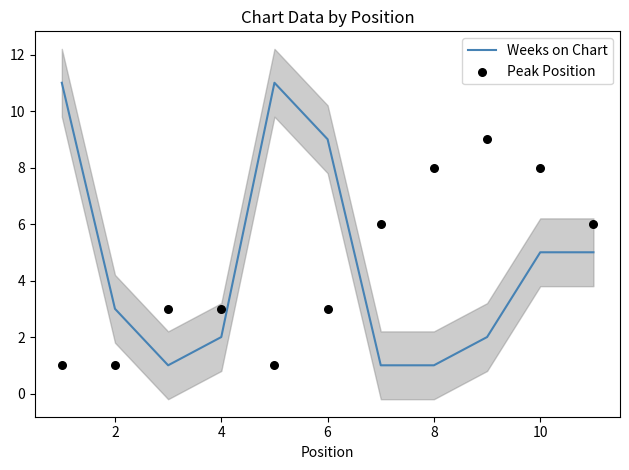

What is the maximum value for Weeks on Chart?

11